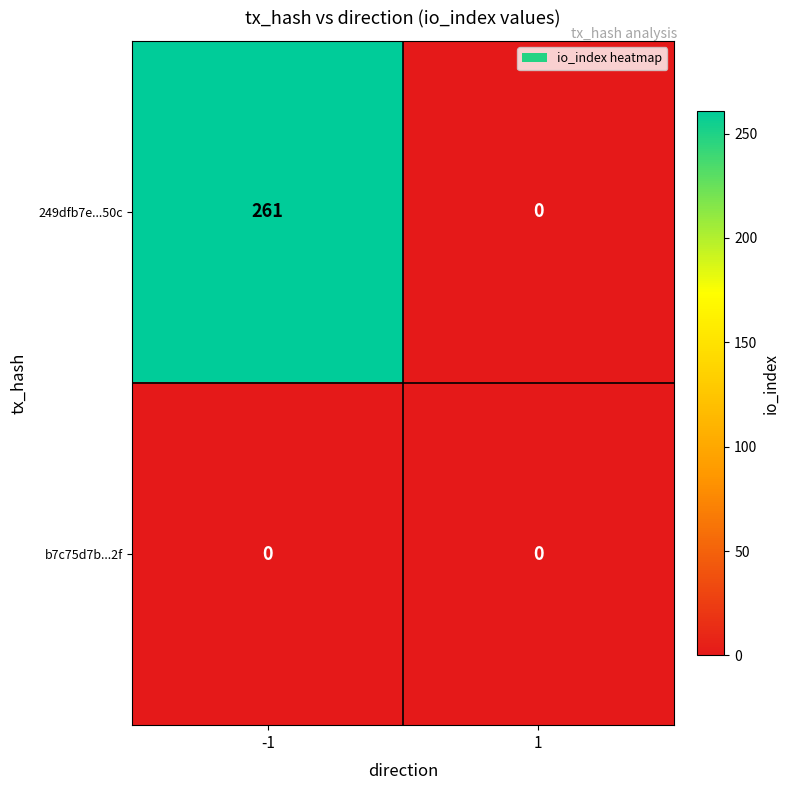

Is it true that 249dfb7e...50c equals 93 at 1?

False